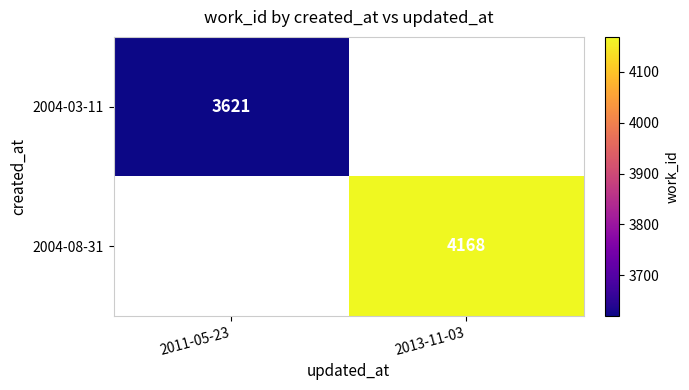

At how many categories does at least one series exceed 3887?

1